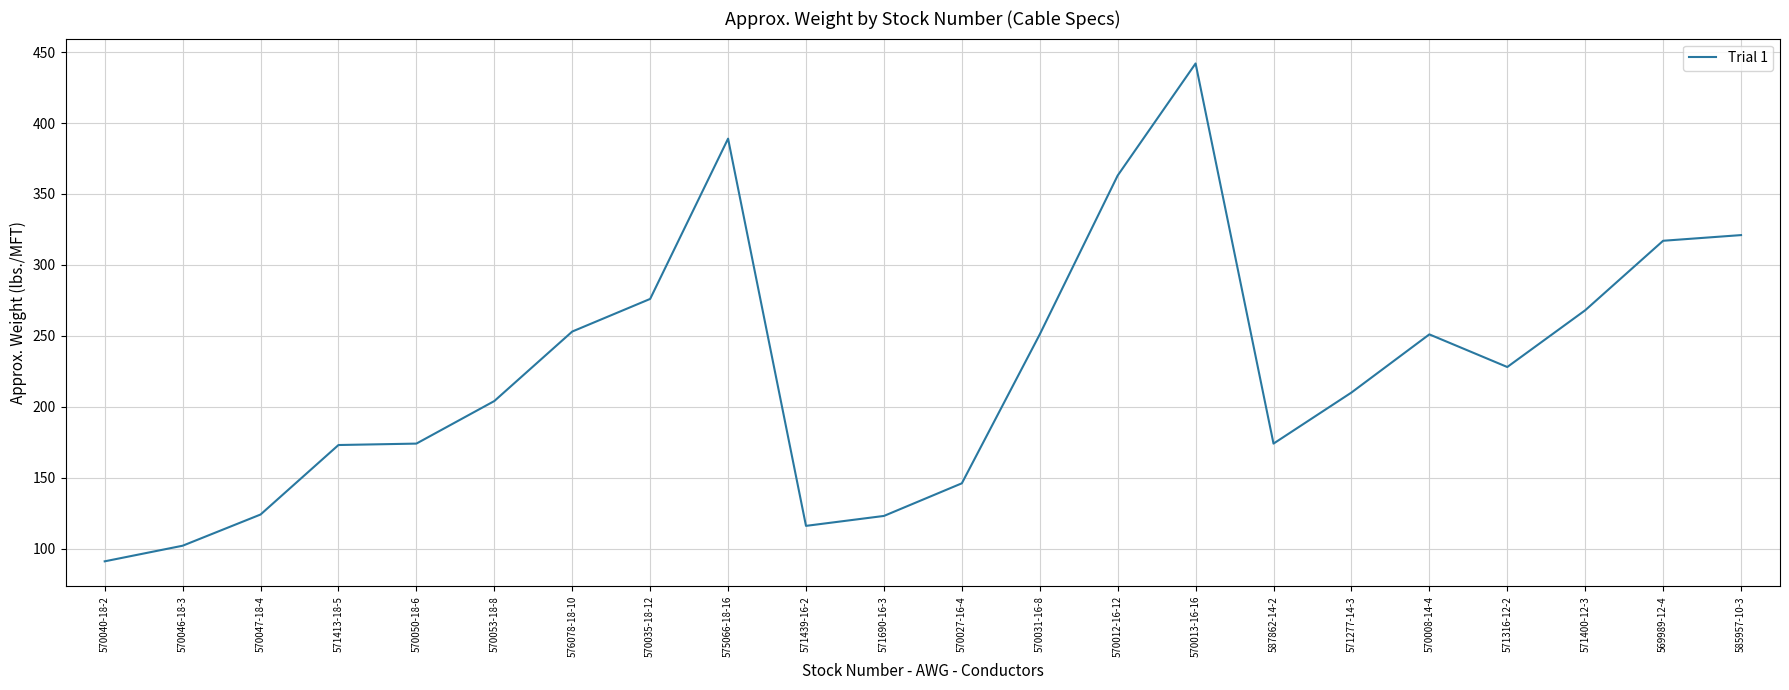

True or false: there are more than 0 points higher than both neighbors.

True